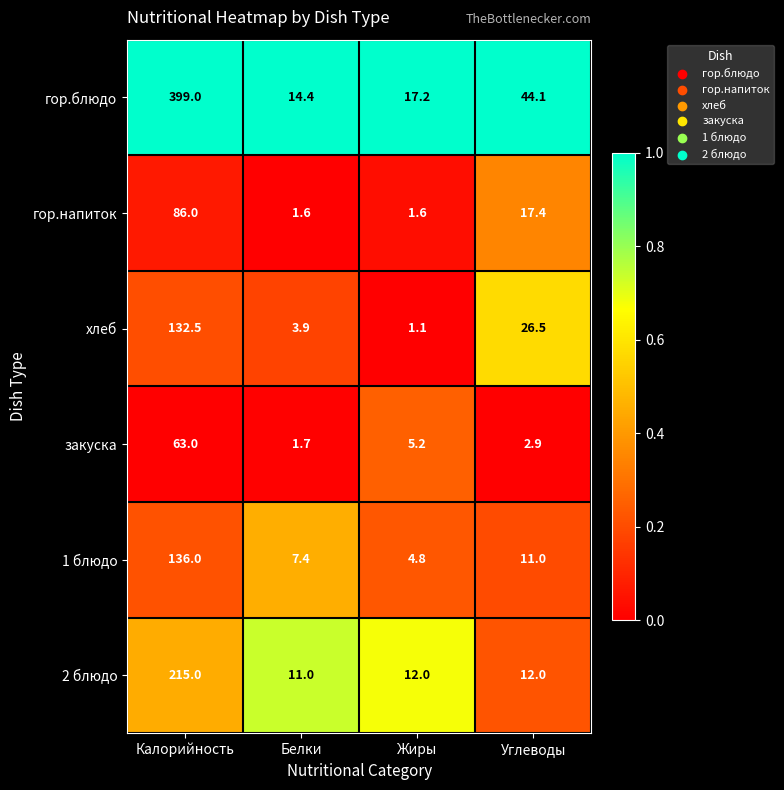

Reading right to left, list all the values displayed in this chart.

гор.блюдо: 44.1	17.2	14.4	399.0
гор.напиток: 17.4	1.6	1.6	86.0
хлеб: 26.5	1.1	3.9	132.5
закуска: 2.9	5.2	1.7	63.0
1 блюдо: 11.0	4.8	7.4	136.0
2 блюдо: 12.0	12.0	11.0	215.0